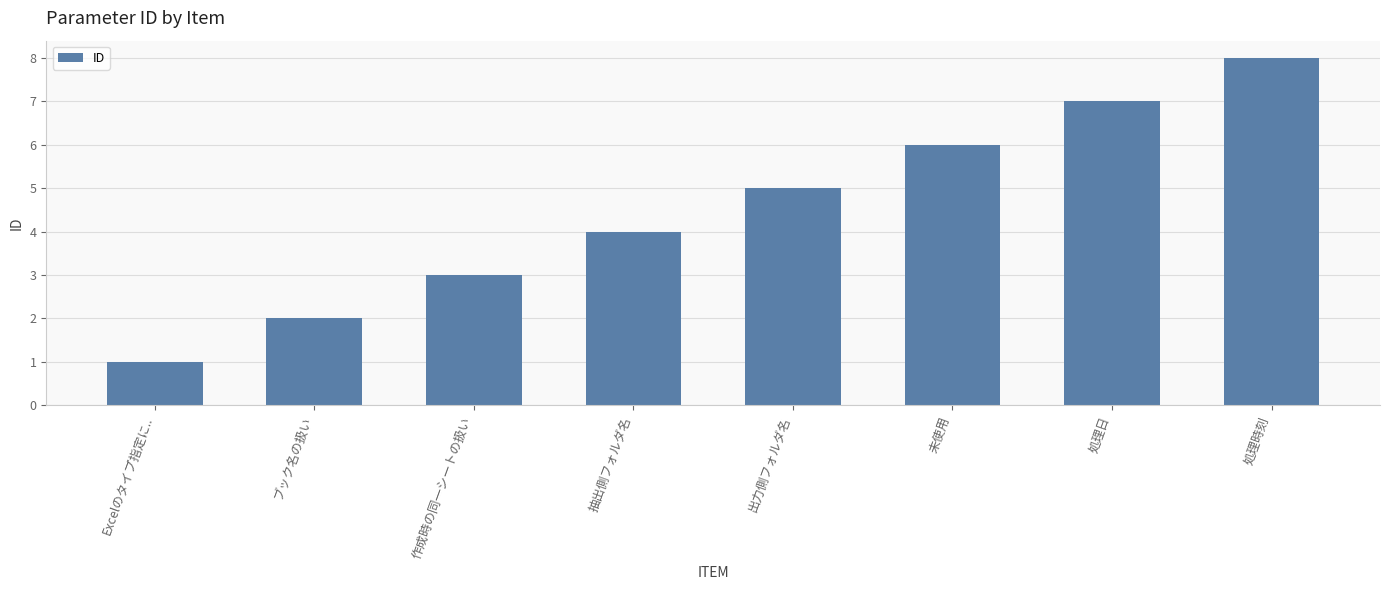

What position from the right is 抽出側フォルダ名?

5